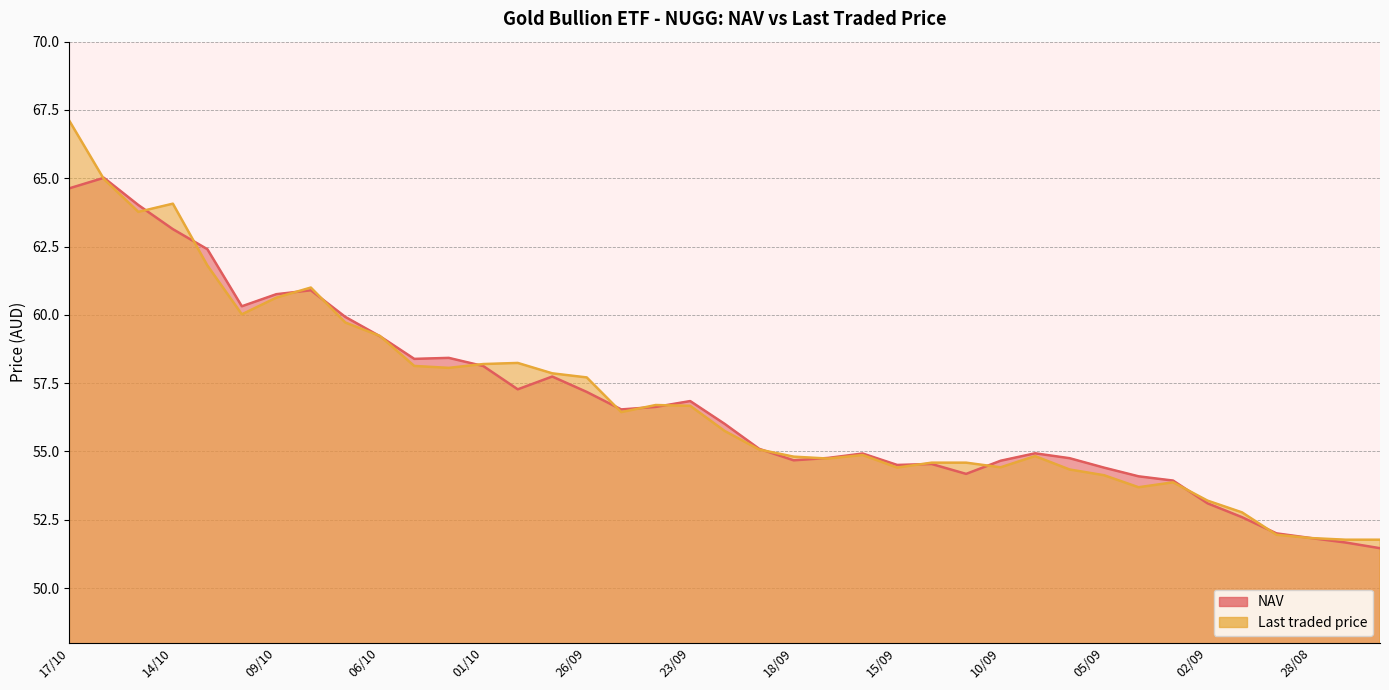

What value does the NAV series have at 08/10?

60.9